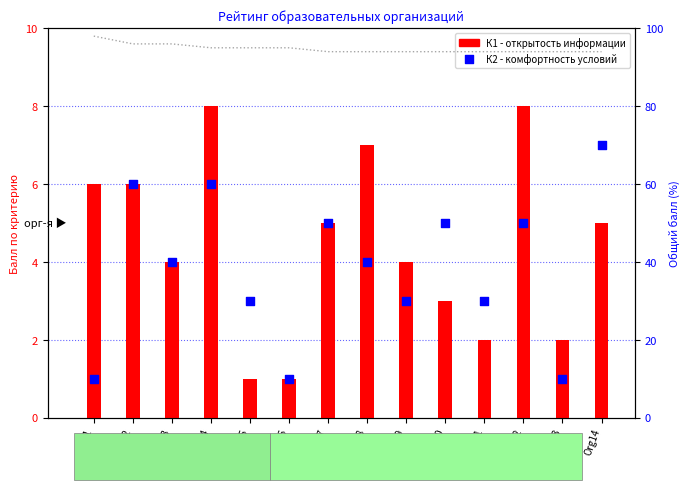

Which series contains the lowest Y value?

К1 (открытость)